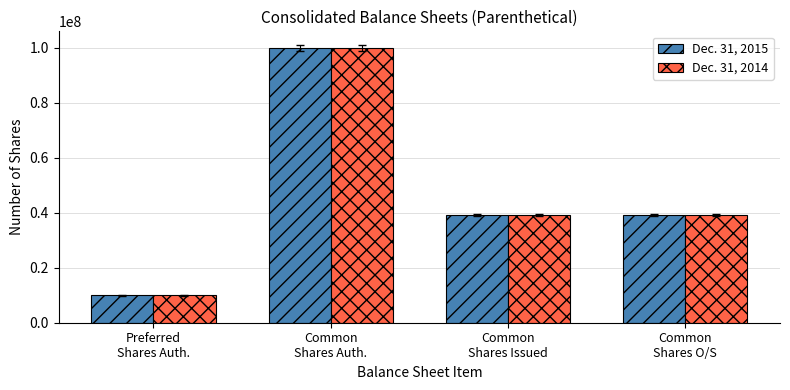

What is the sum of all Dec. 31, 2014 values?

188495378